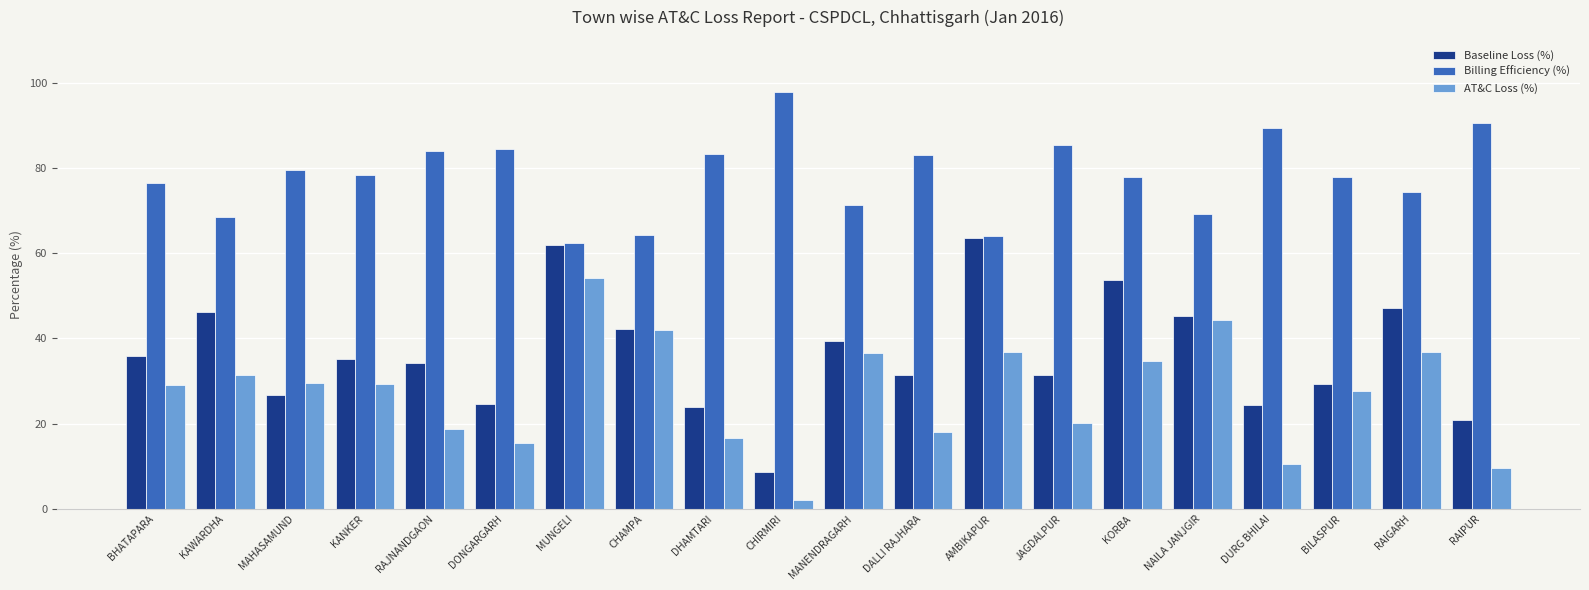

Read the Billing Efficiency (%) value at NAILA JANJGIR.

69.1